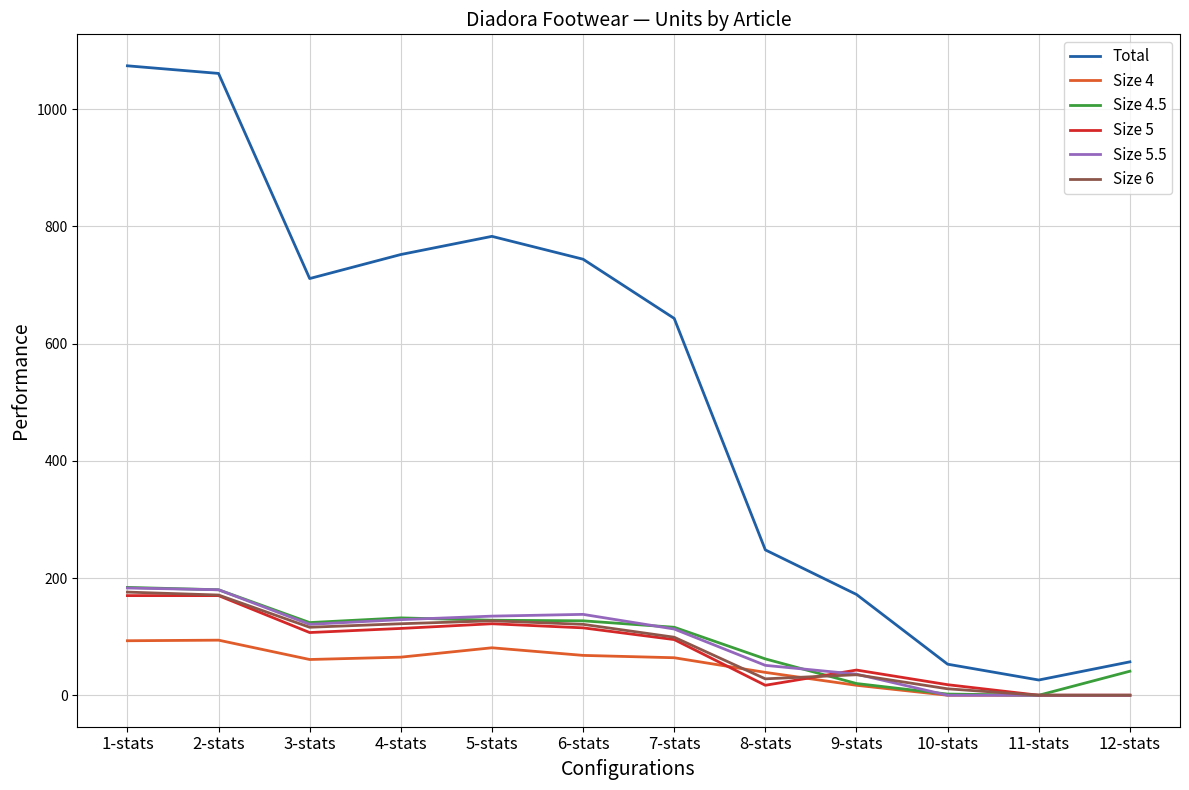

What is the difference between the second highest and minimum values in the Size 4.5 series?

180